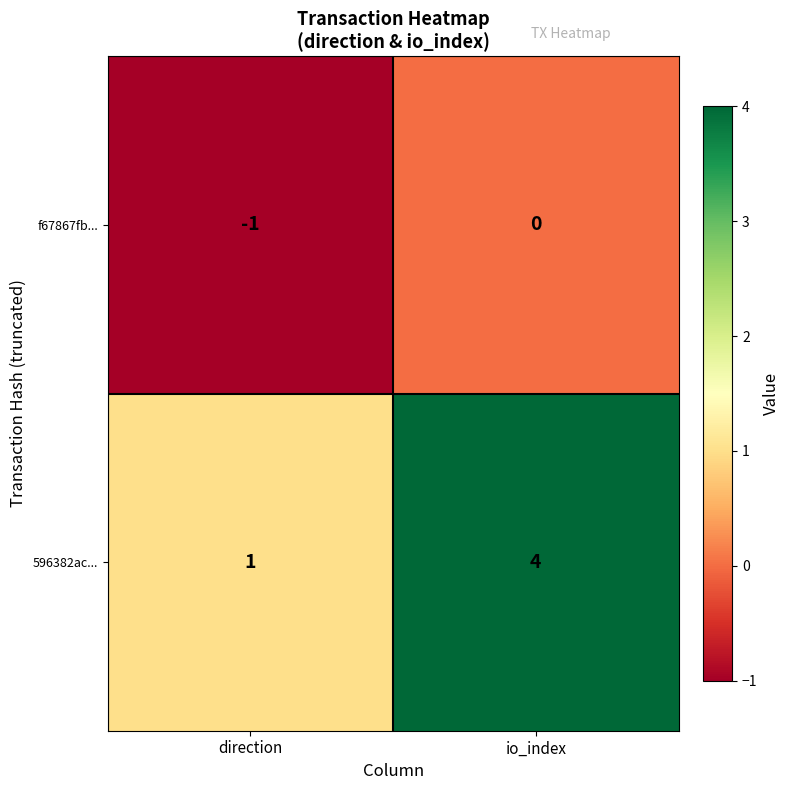

Which series has the largest total across all categories?

596382ac...